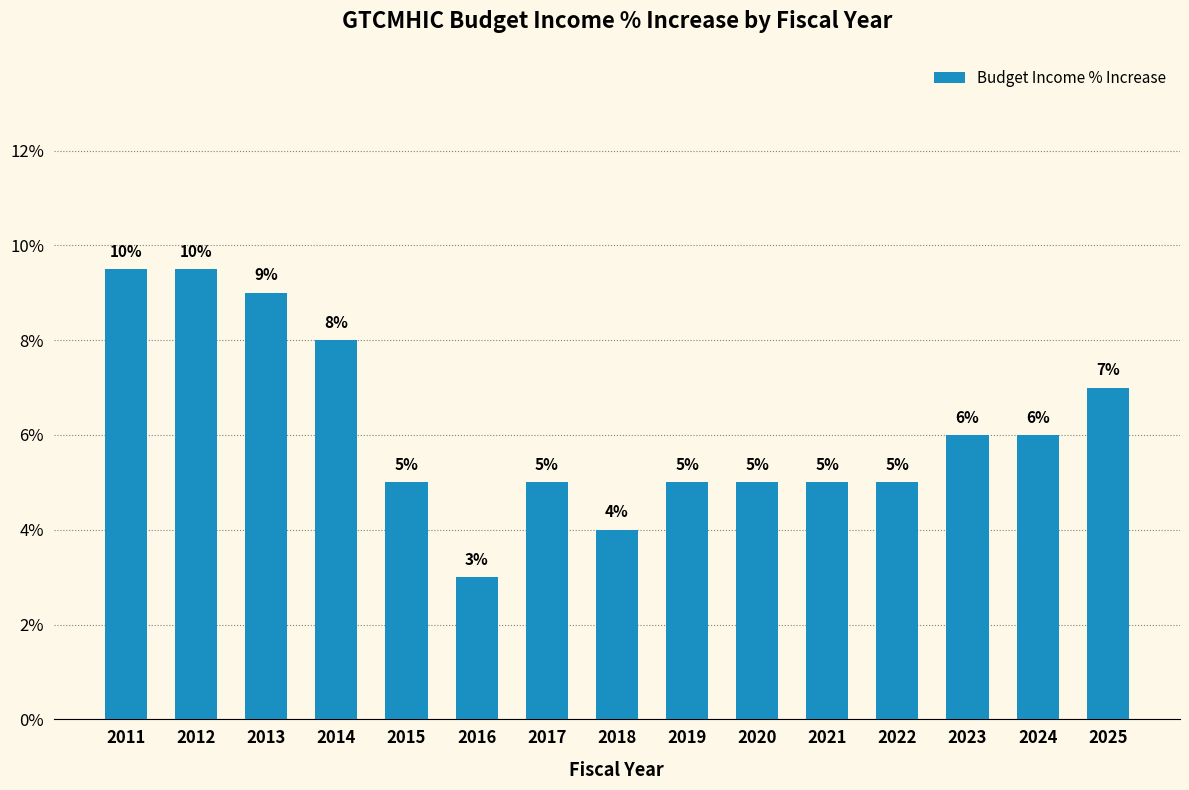

What is the value of the 2nd bar from the left?

0.1